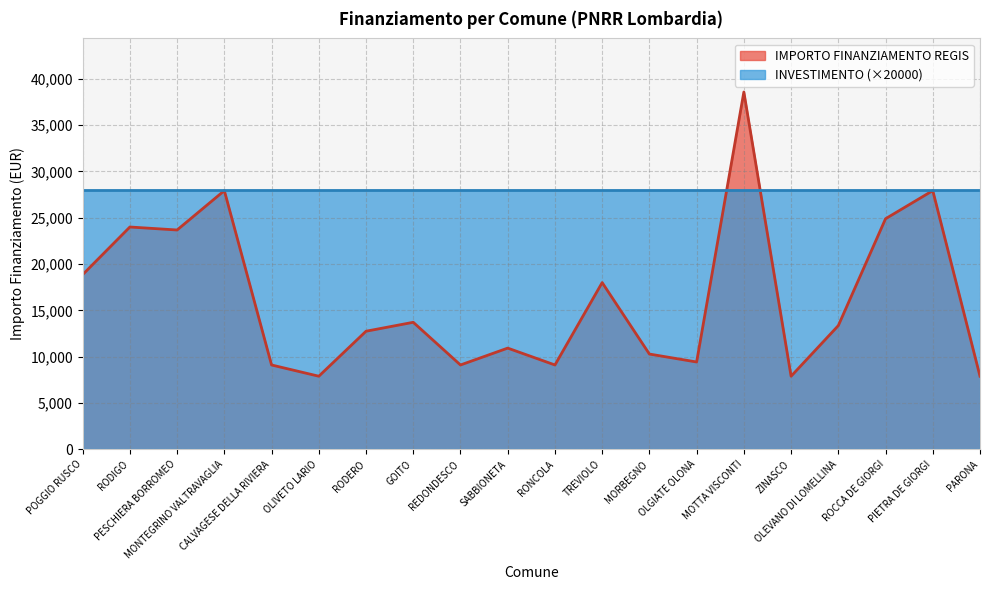

Count the number of data series in this chart.

2